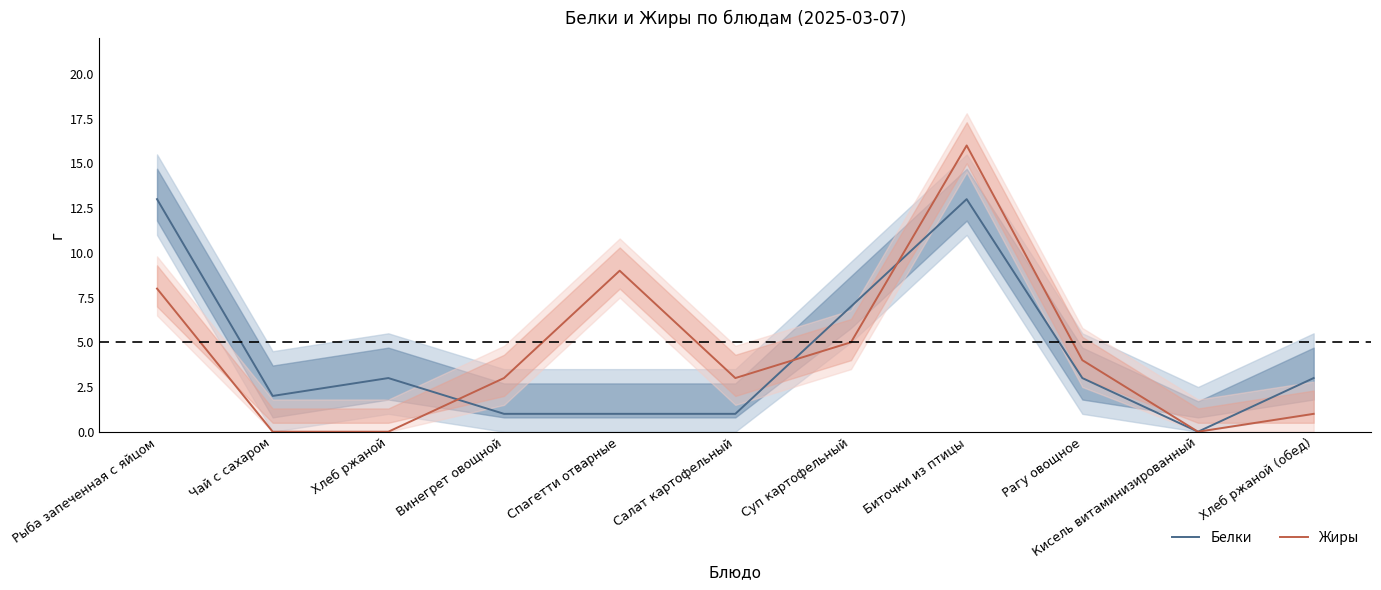

At which category is the sum across all series the highest?

Биточки из птицы